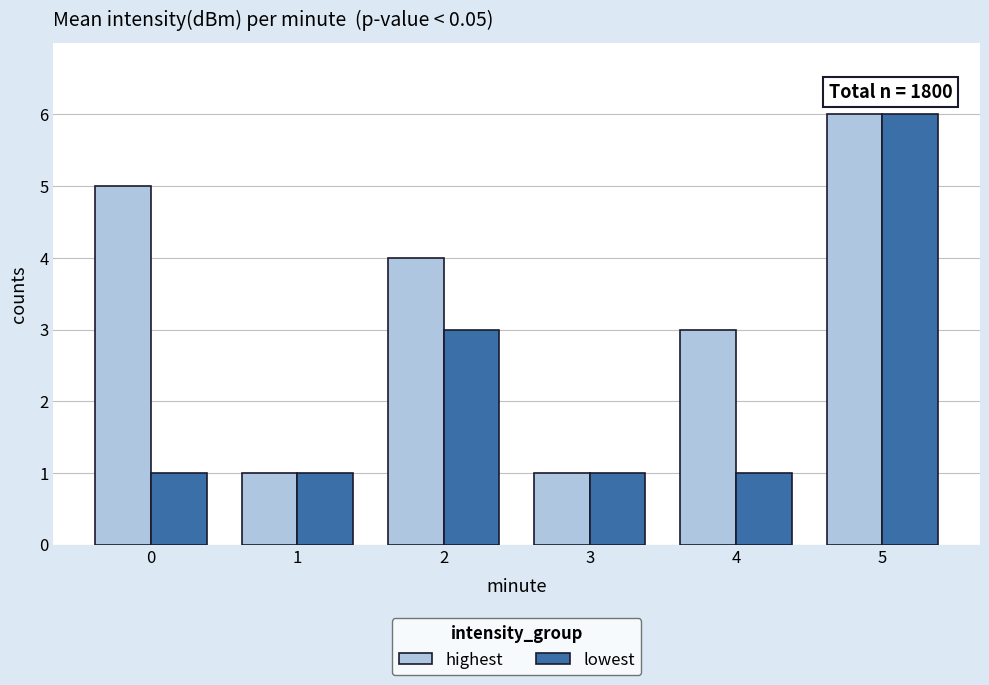

What is the difference between the lowest values at 2 and 5?

3